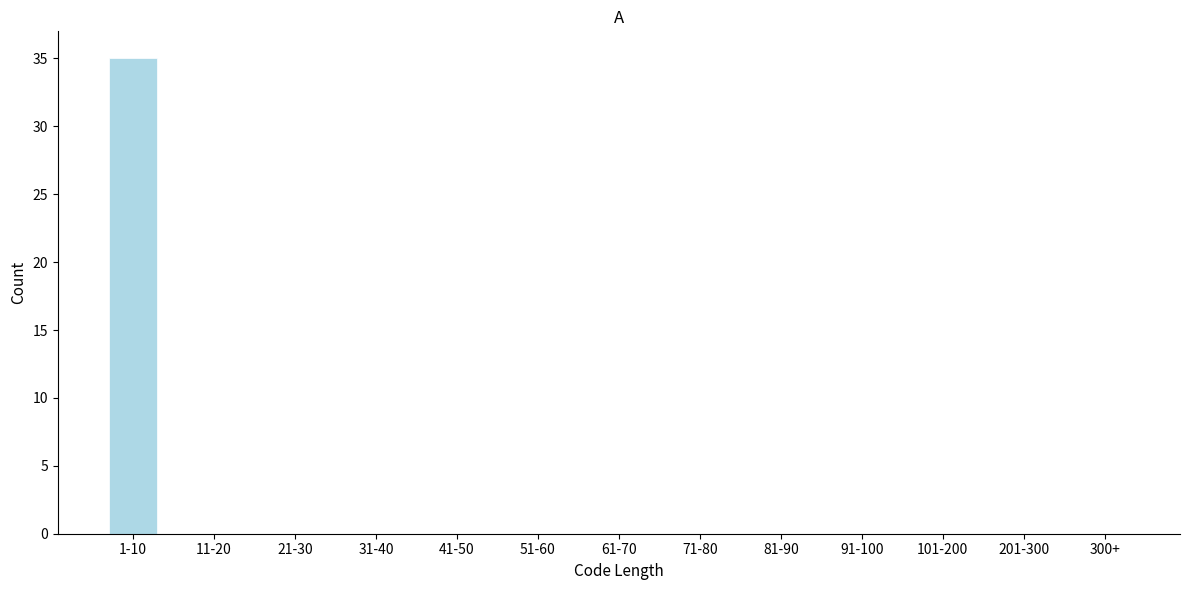

Reading right to left, what are all the values shown in this chart?

300+=0	201-300=0	101-200=0	91-100=0	81-90=0	71-80=0	61-70=0	51-60=0	41-50=0	31-40=0	21-30=0	11-20=0	1-10=35